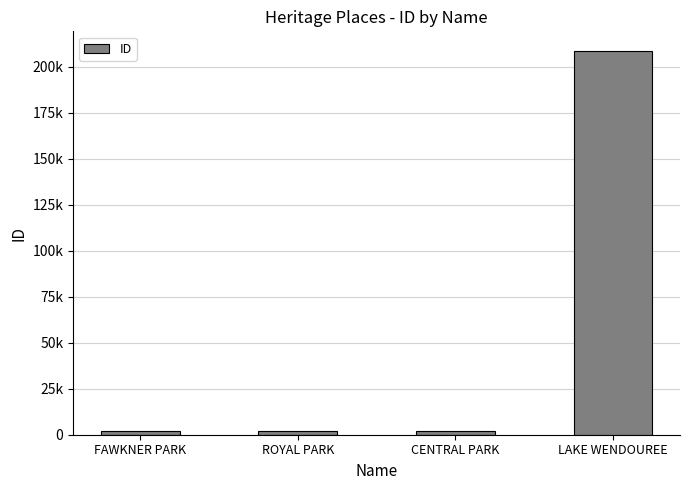

What is the change in value from ROYAL PARK to LAKE WENDOUREE?

+206881